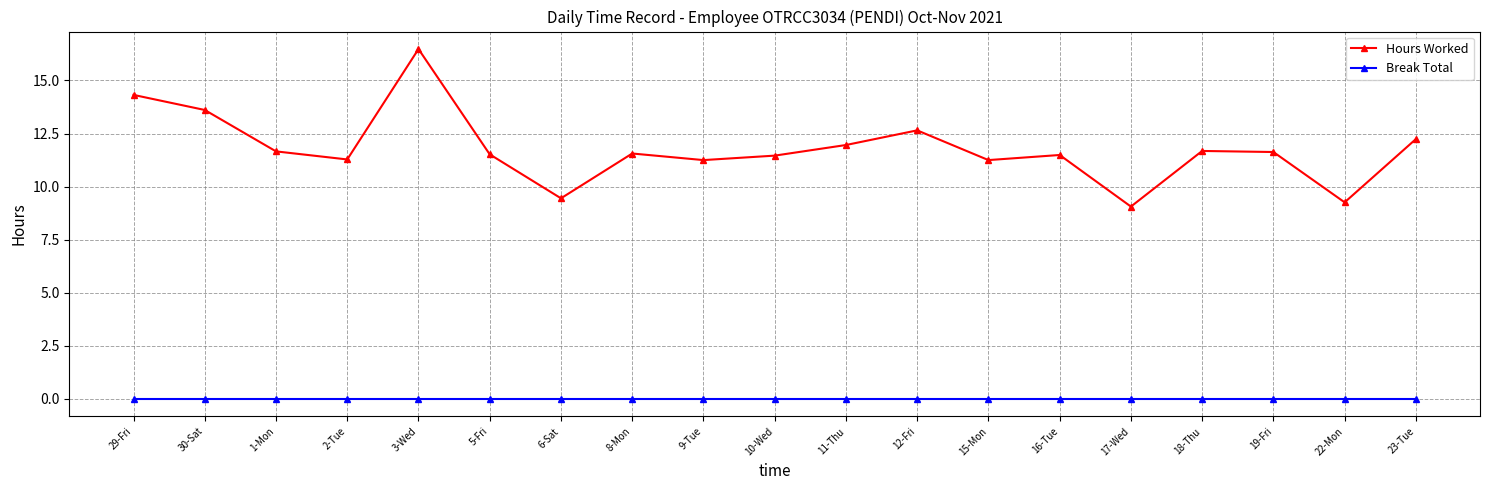

How many lines are shown in the chart?

2